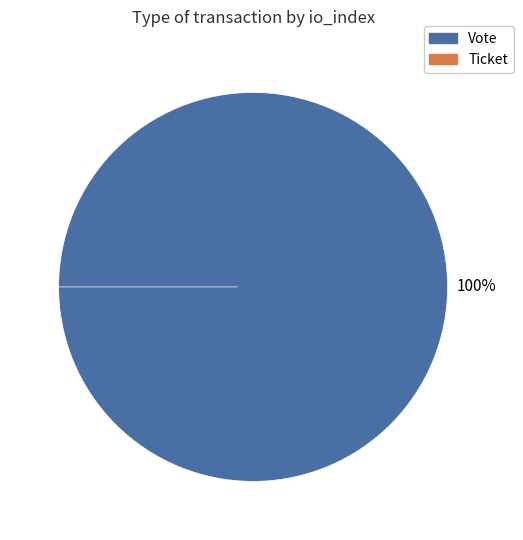

Count the number of slices in the pie.

2